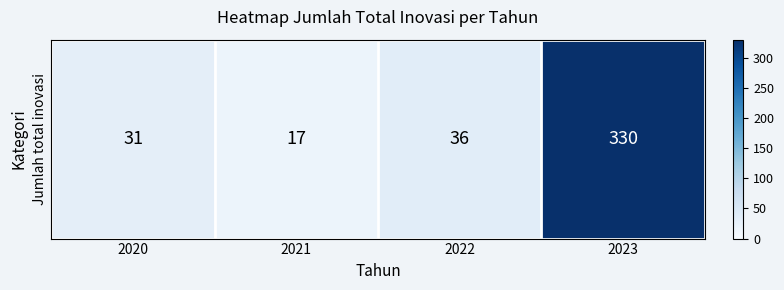

Between 2023 and 2021, which is larger?

2023